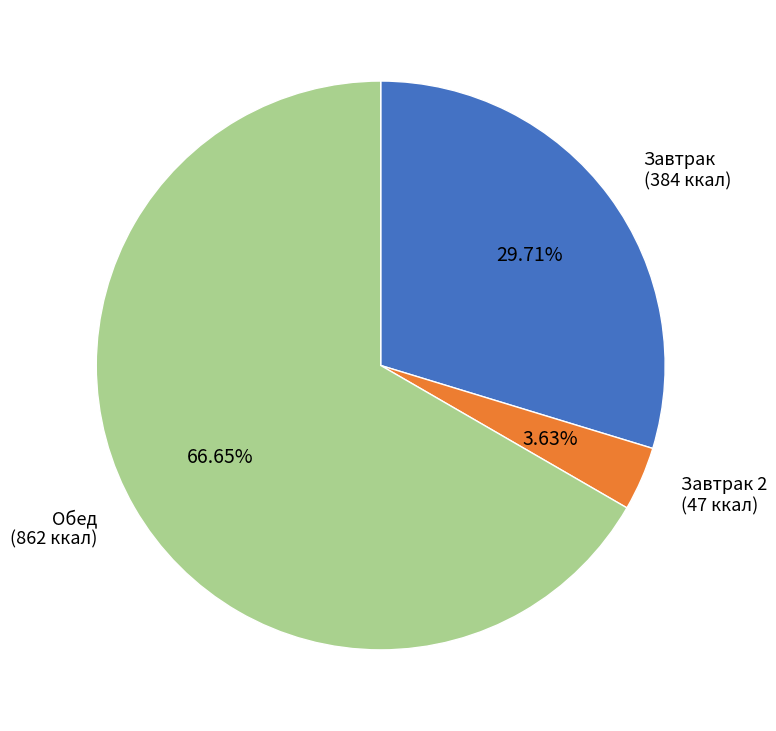

To the nearest percent, what is the combined percentage of Завтрак and Завтрак 2?

33%